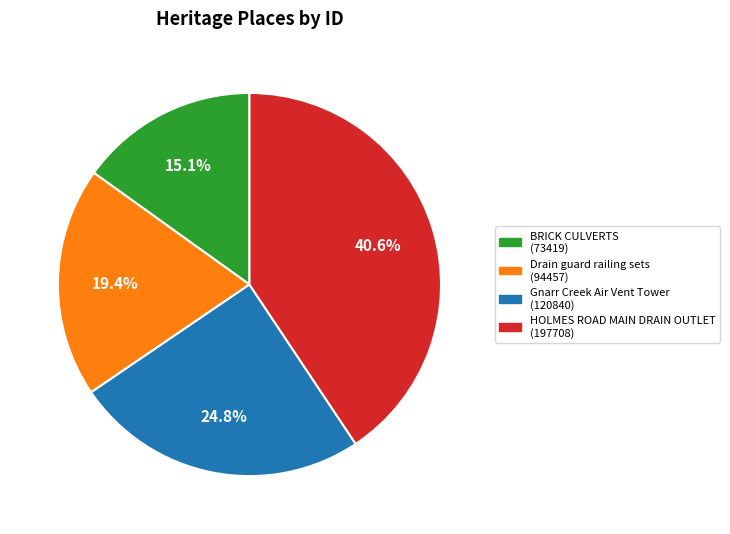

Combined, do BRICK CULVERTS and HOLMES ROAD MAIN DRAIN OUTLET account for over 50%?

Yes